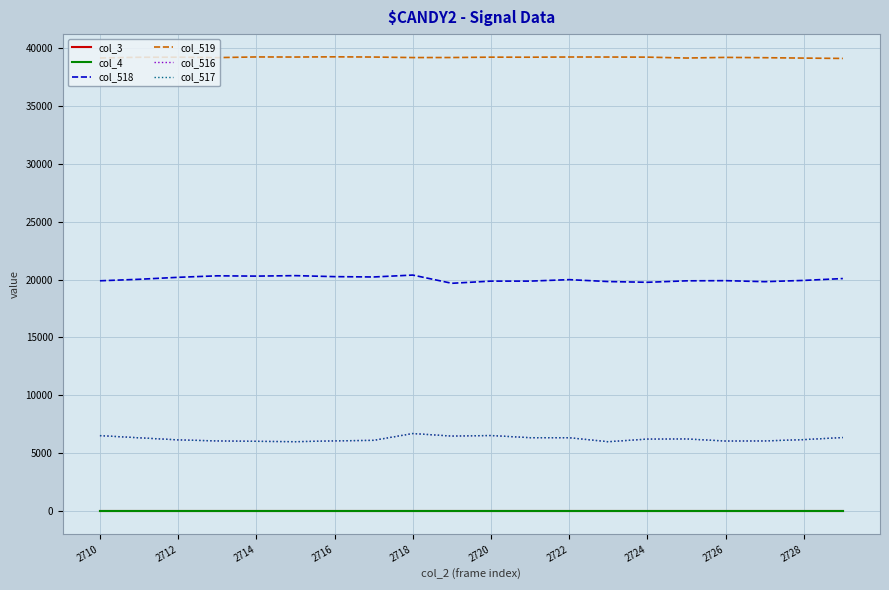

Does the chart display data point markers on the line(s)?

No